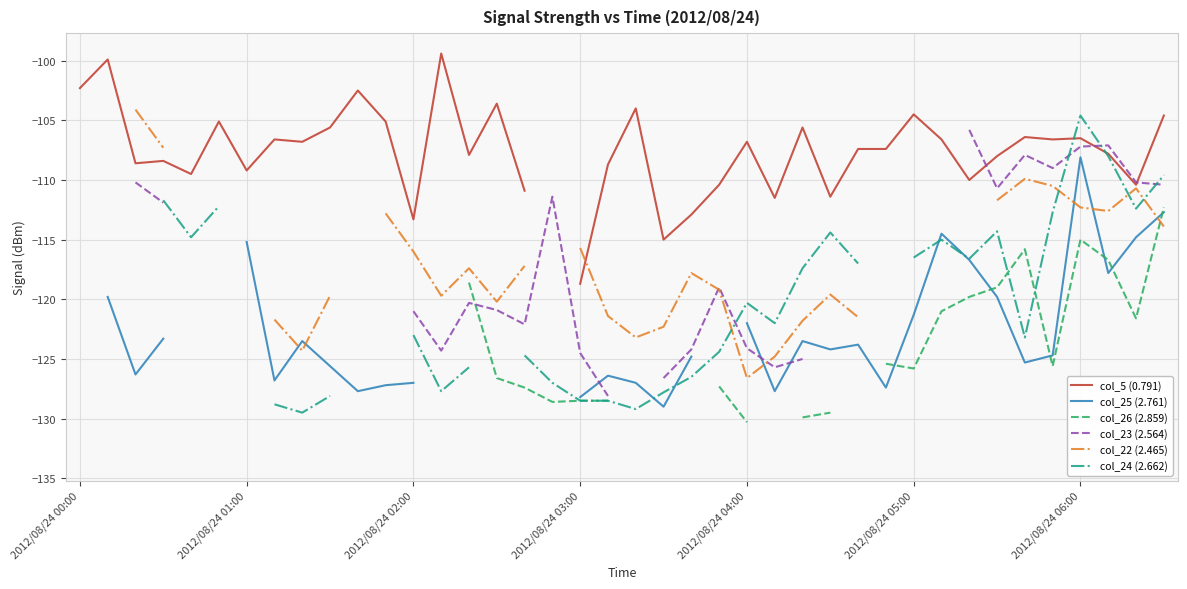

In col_5 (0.791), how many points are higher than both neighbors (excluding endpoints)?

13